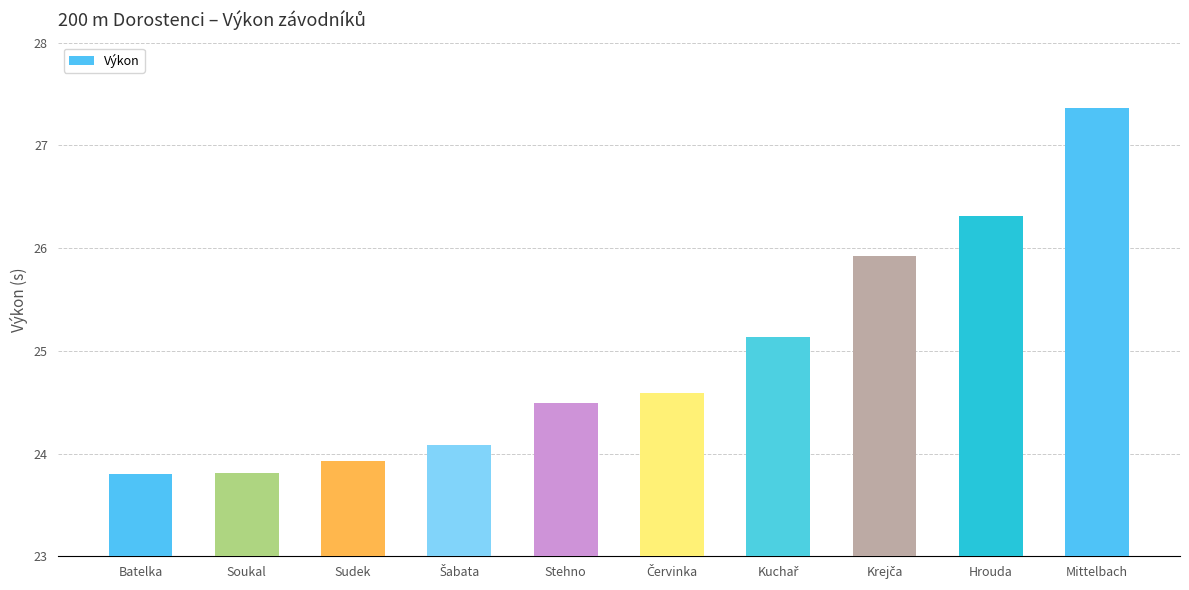

Which has a higher value, Sudek or Soukal?

Sudek